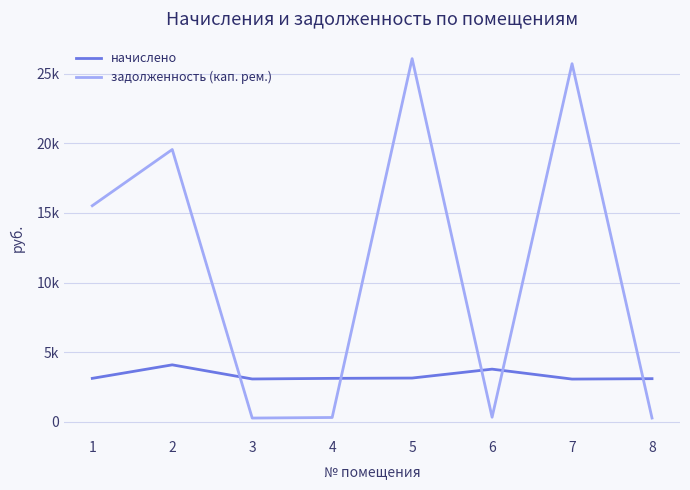

What is the total value across all series at 6?

4086.4